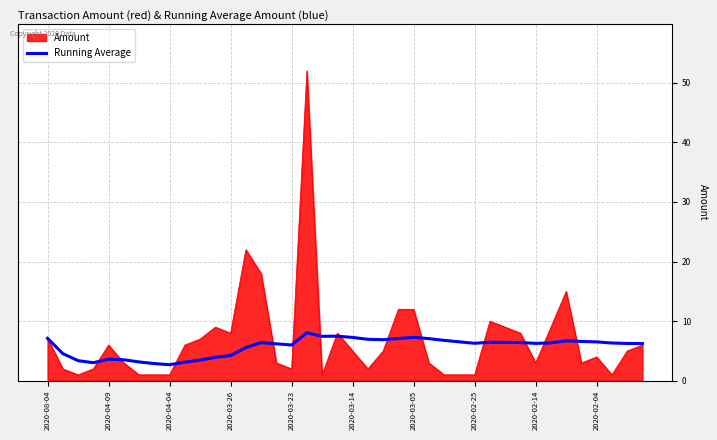

What is the minimum value for Running Average?

2.7